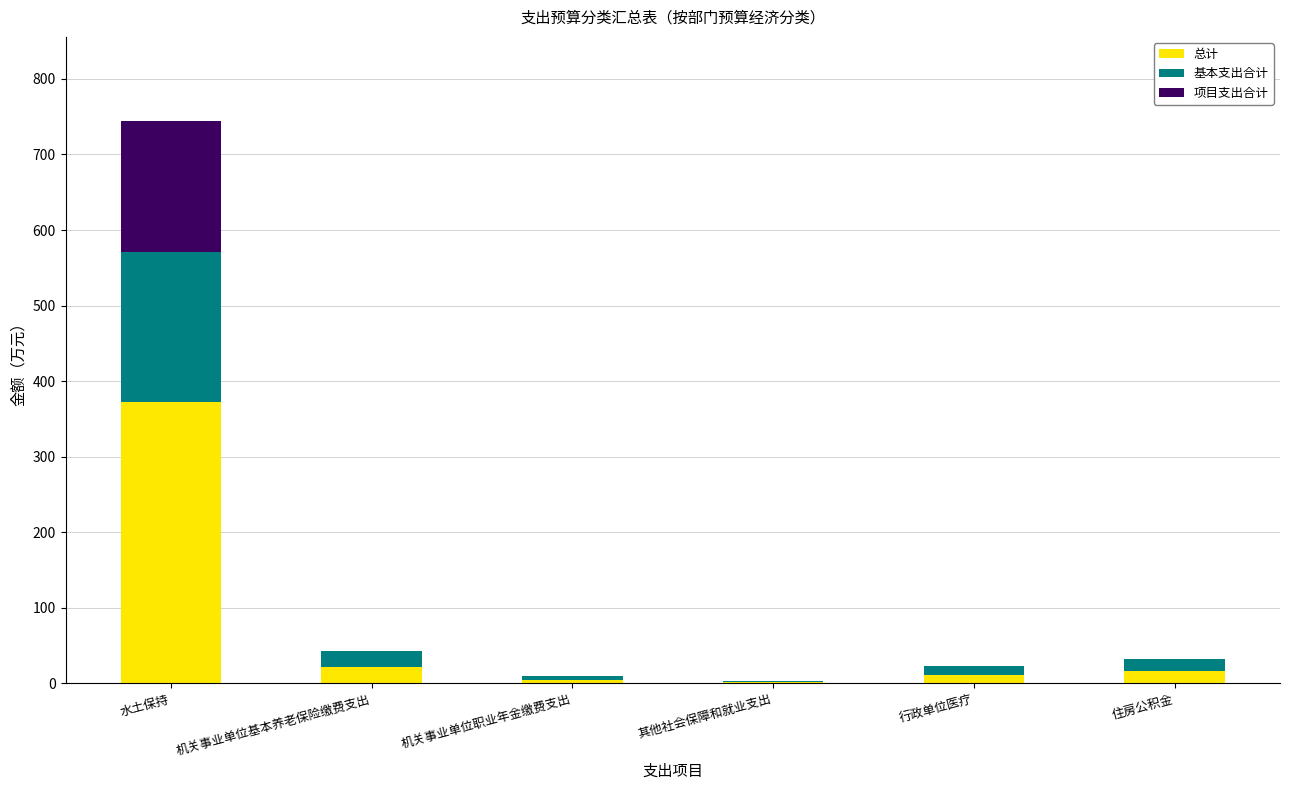

Which category has the highest value in the 总计 series?

水土保持